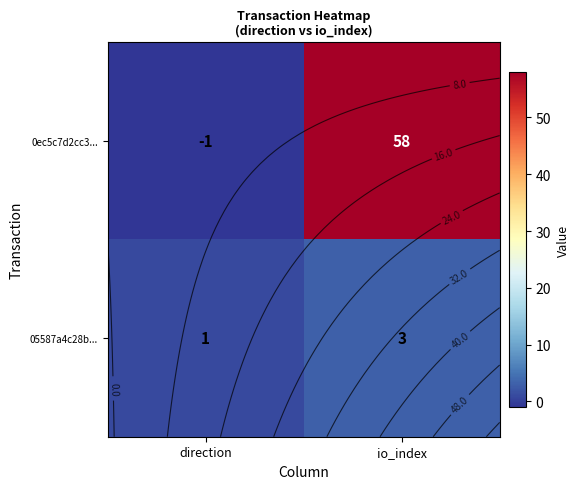

What is the difference between the highest and lowest values at io_index?

55